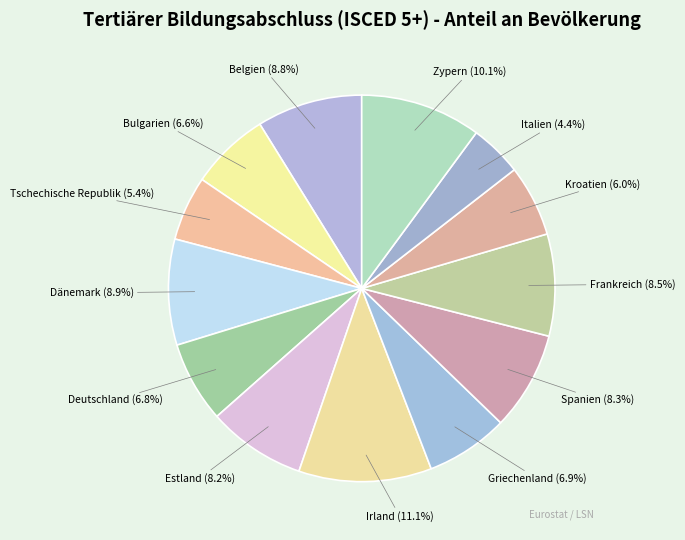

To the nearest percent, what percentage of the pie is Spanien?

8%